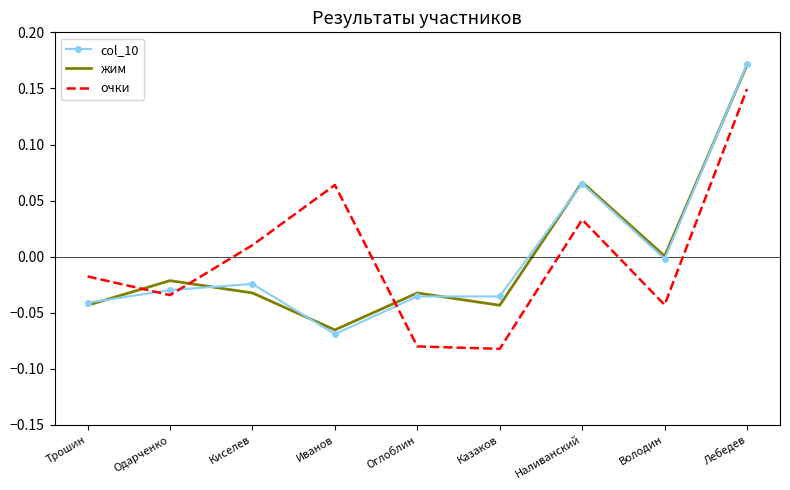

Which series ends up on top after the final intersection of очки and жим?

жим